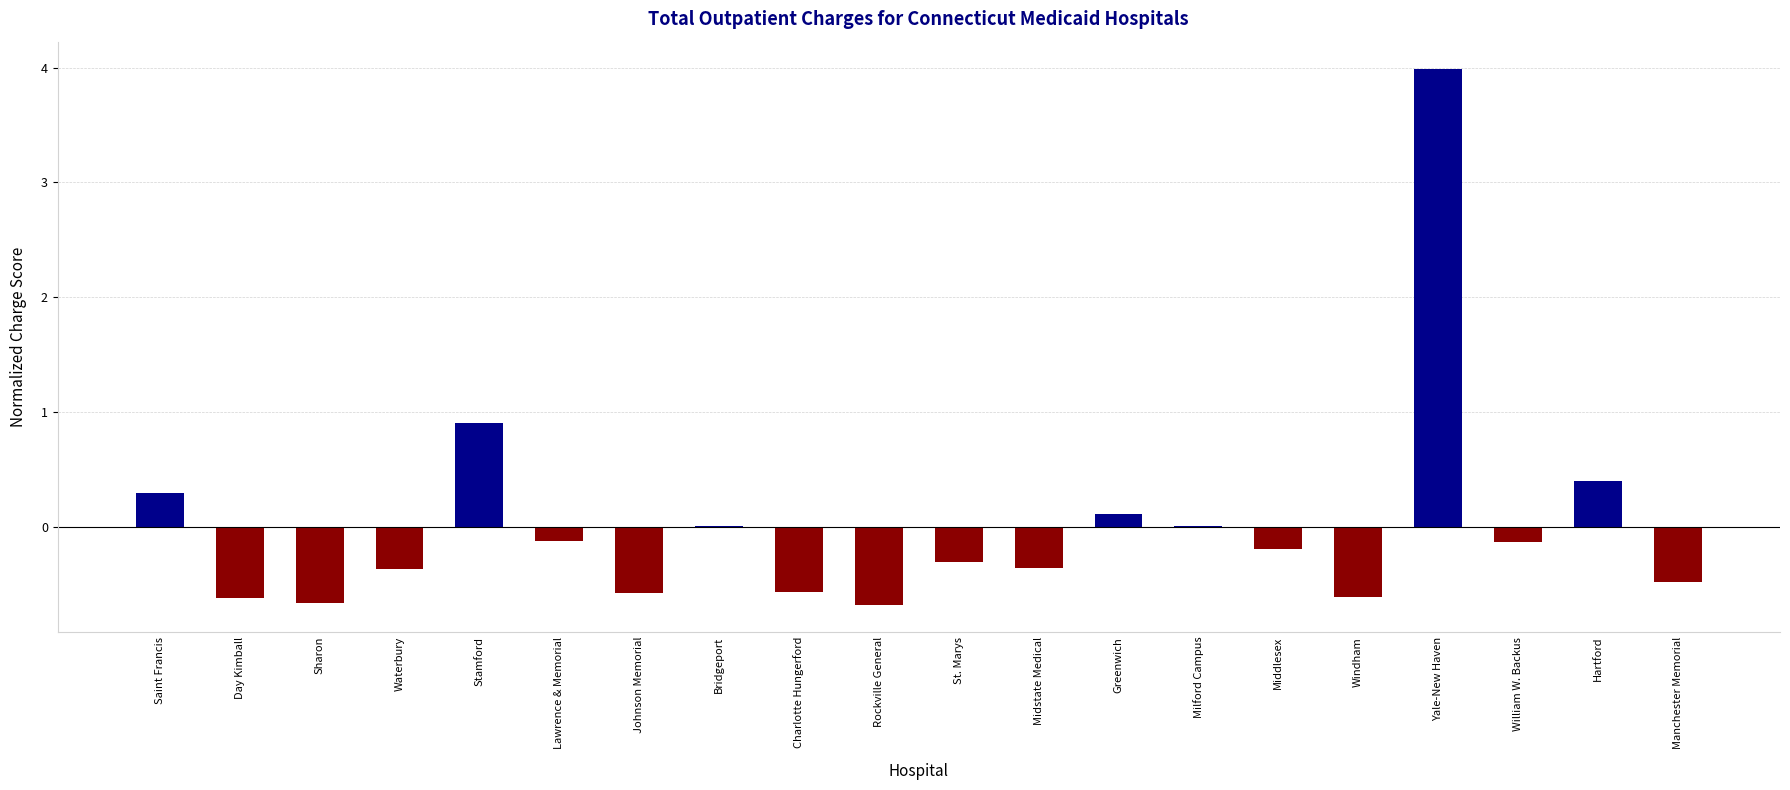

How many data points does each series have?

20